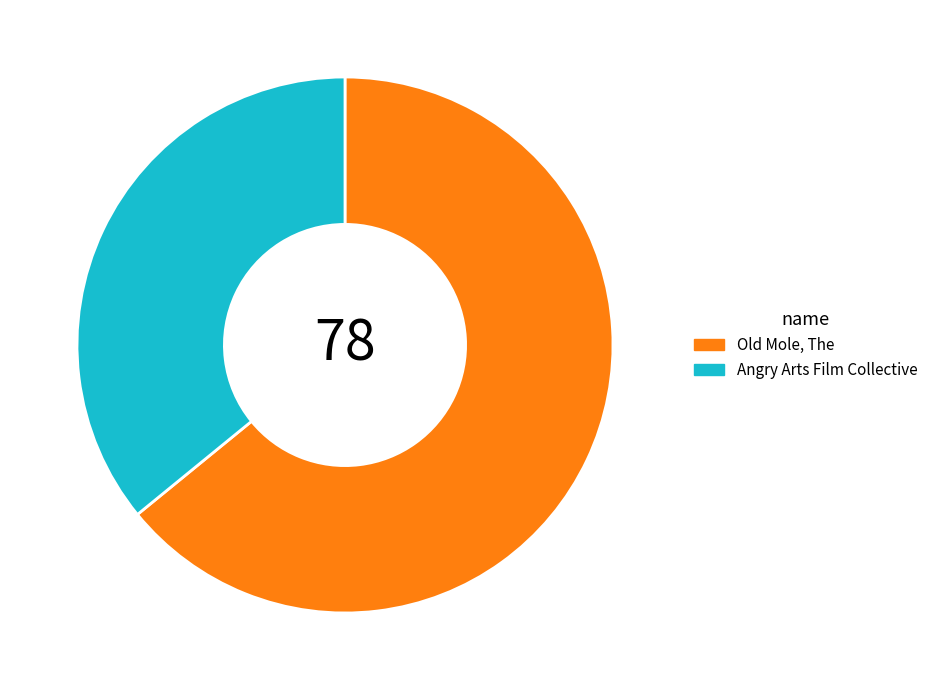

Which category accounts for the majority?

Old Mole, The